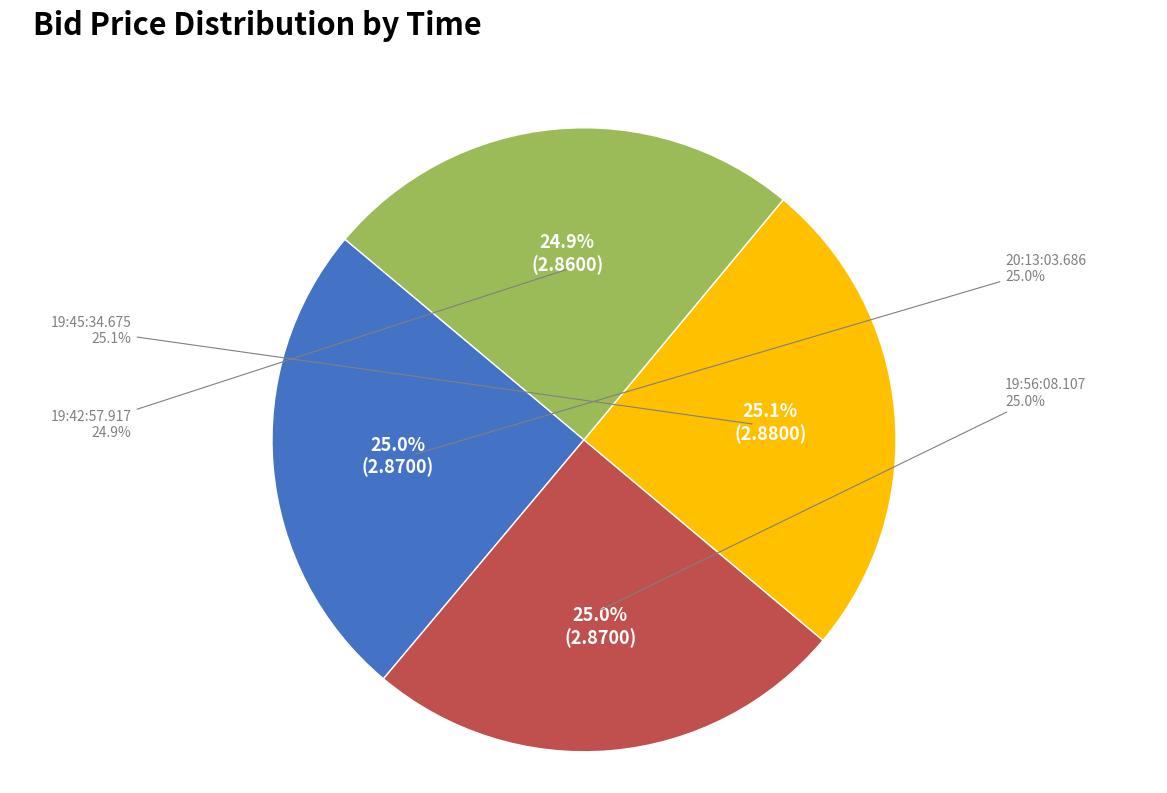

Is it true that 20:13:03.686 is 37% of the pie?

False